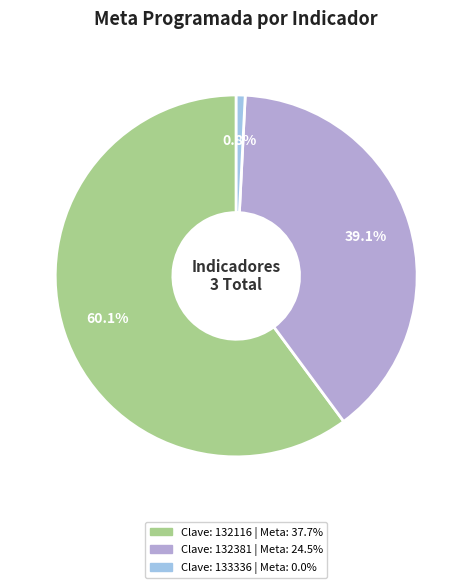

Is there any slice that represents more than half of the pie?

Yes